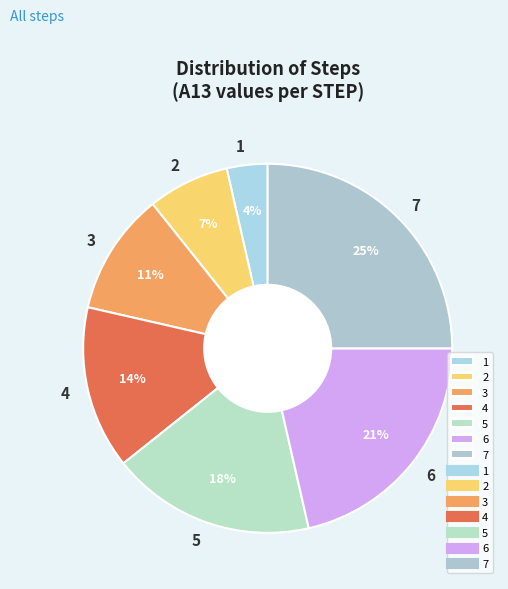

What percentage is the 7 slice, to the nearest percent?

25%